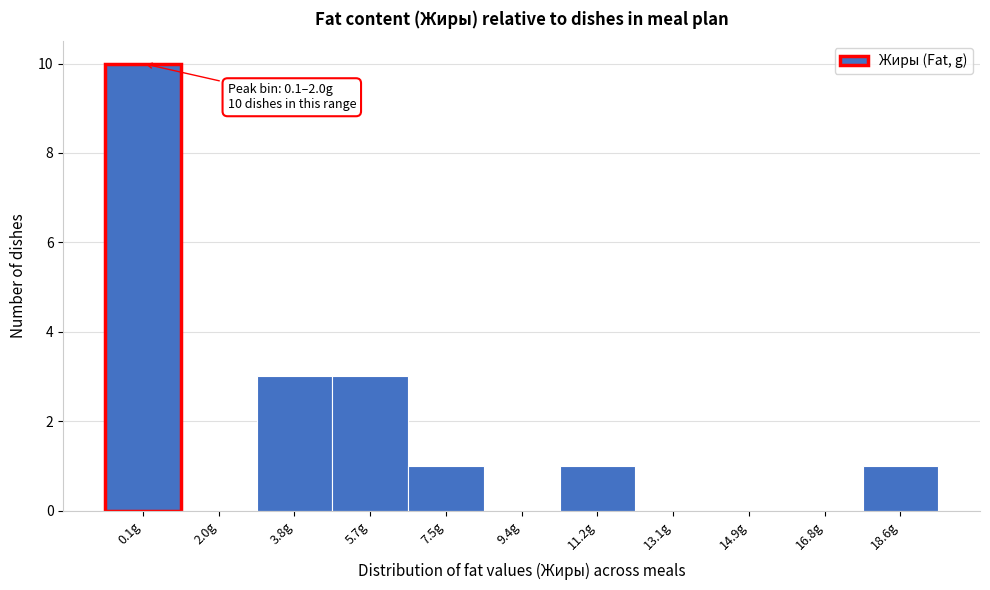

Reading right to left, transcribe all the data shown in this chart.

18.6g=1	16.8g=0	14.9g=0	13.1g=0	11.2g=1	9.4g=0	7.5g=1	5.7g=3	3.8g=3	2.0g=0	0.1g=10